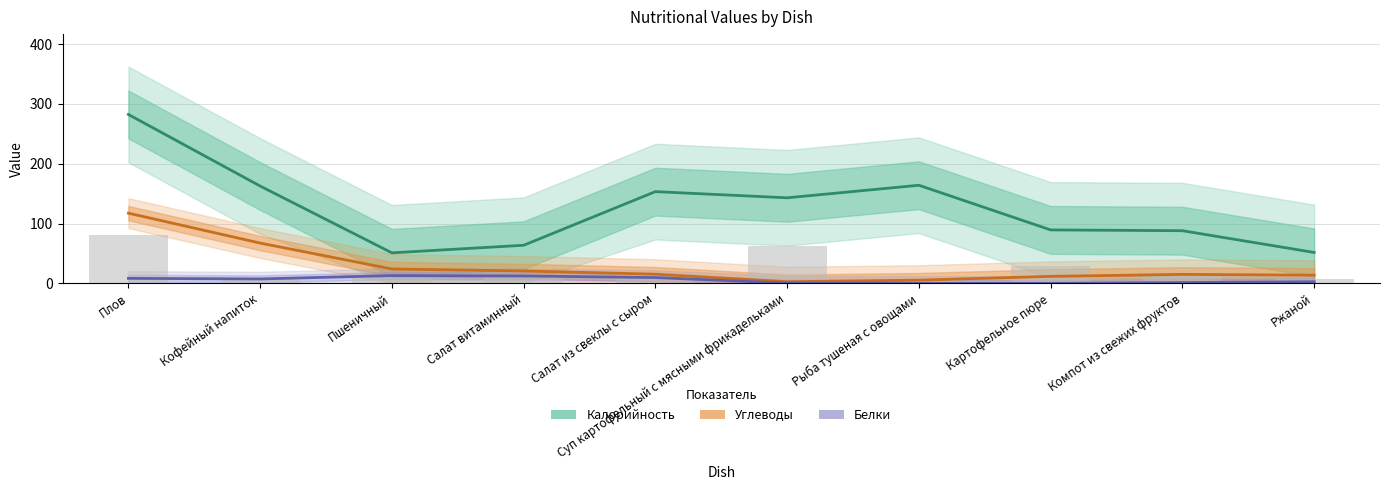

Reading left to right, transcribe all the data shown in this chart.

Калорийность: 282.3	162.7	51.0	63.7	153.3	143.0	164.0	89.3	88.0	51.7
Углеводы: 117.3	67.3	24.0	20.7	15.3	2.7	5.3	11.7	15.0	13.7
Белки: 8.3	7.3	13.0	12.3	9.7	0.3	0.0	0.0	1.3	2.7